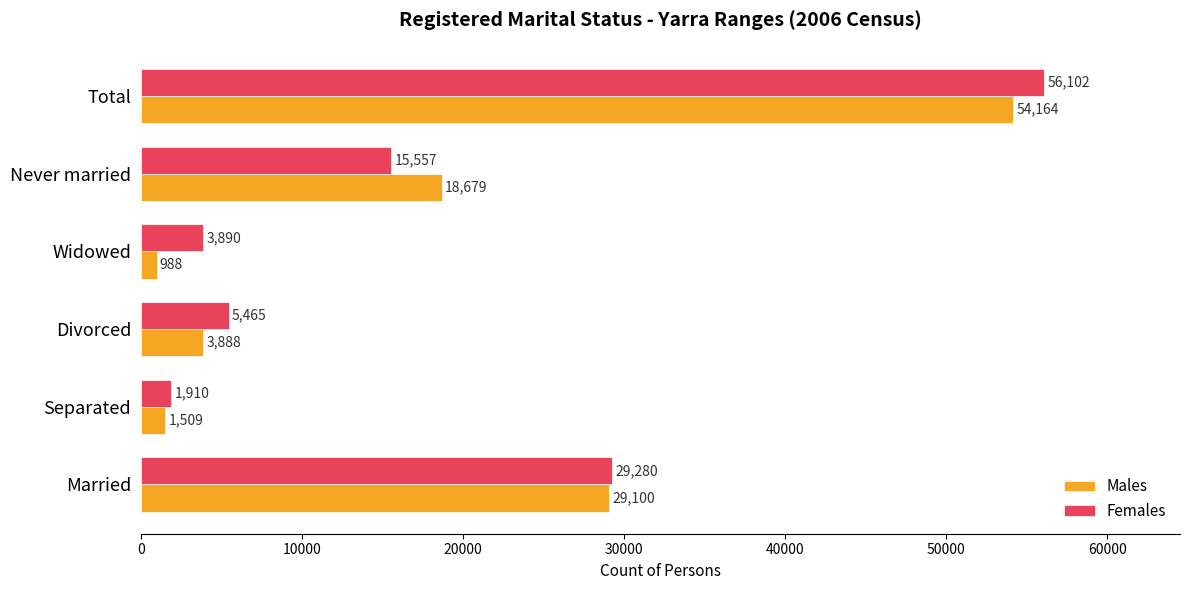

What is the average value of the Males series?

18055